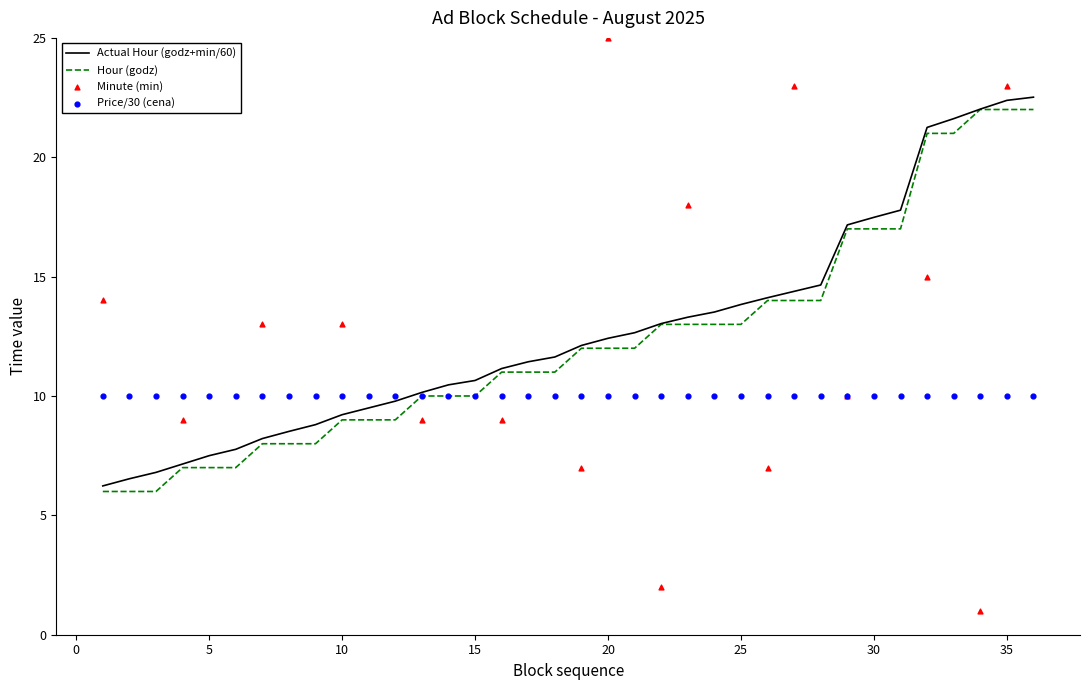

Which series has the largest total across all categories?

Minute (min)